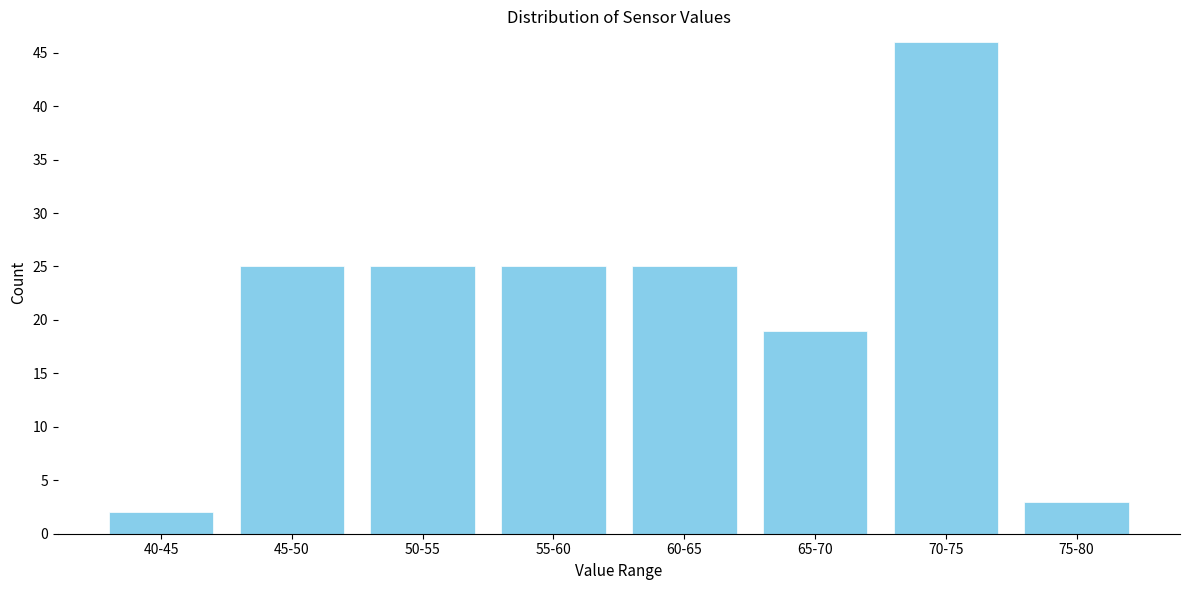

Reading right to left, extract all data points from this chart.

75-80=3	70-75=46	65-70=19	60-65=25	55-60=25	50-55=25	45-50=25	40-45=2